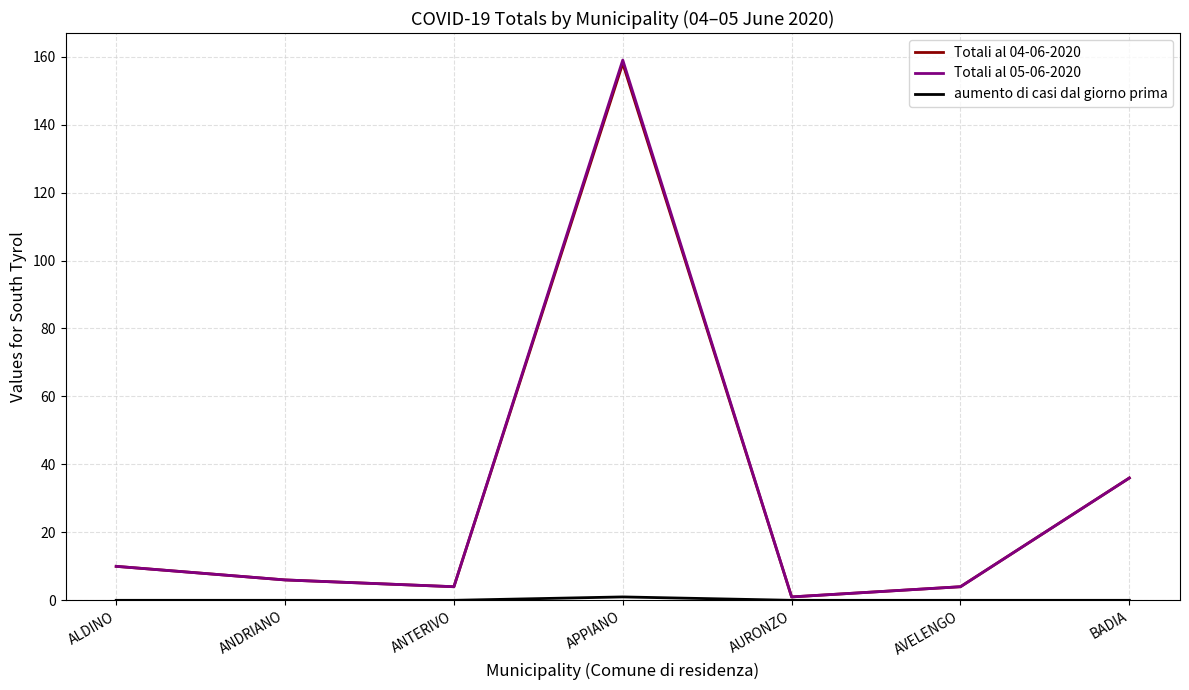

At which category does Totali al 05-06-2020 reach its first local valley?

ANTERIVO